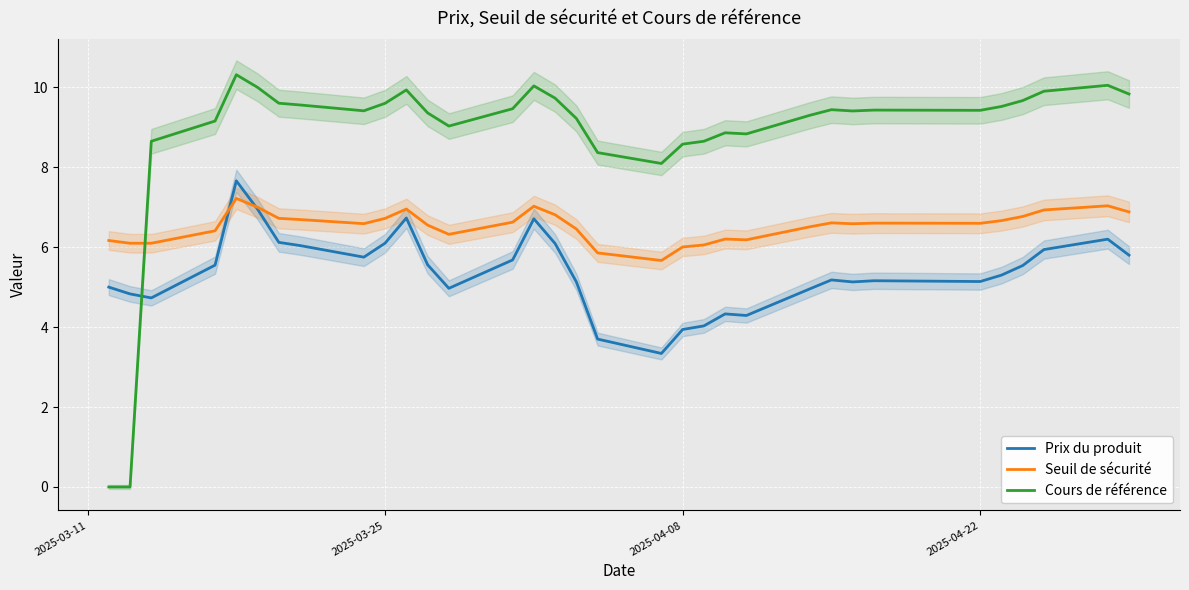

How many categories are shown in the chart?

33